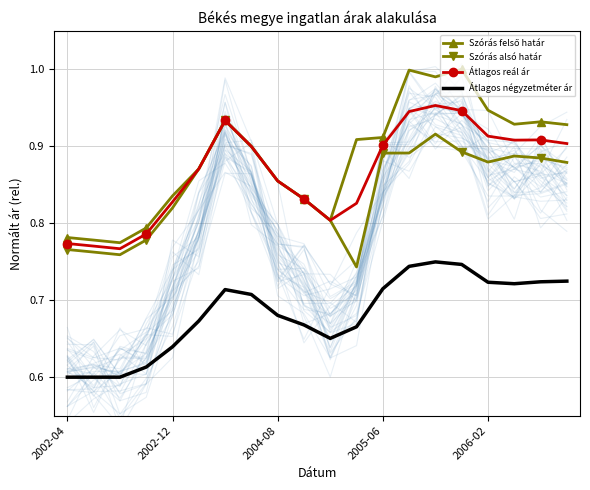

Which label corresponds to the smallest value in the chart?

2002-04